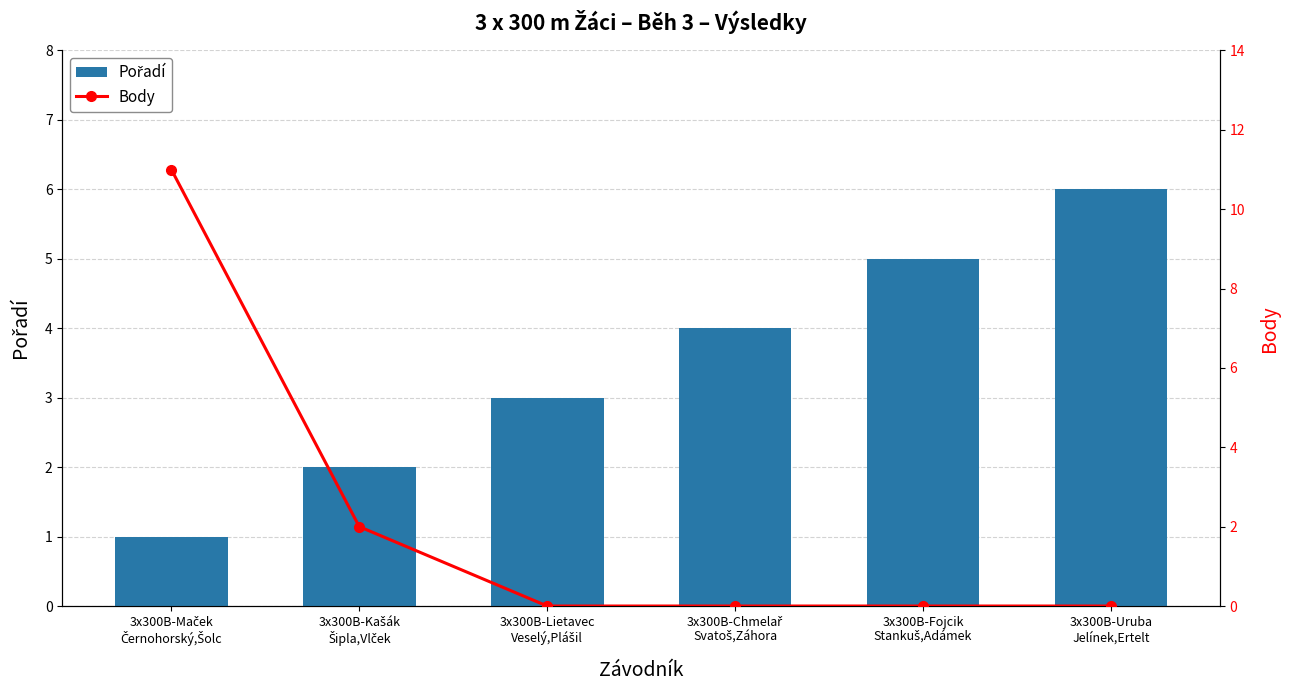

What are all the series names shown in the legend?

Pořadí, Body